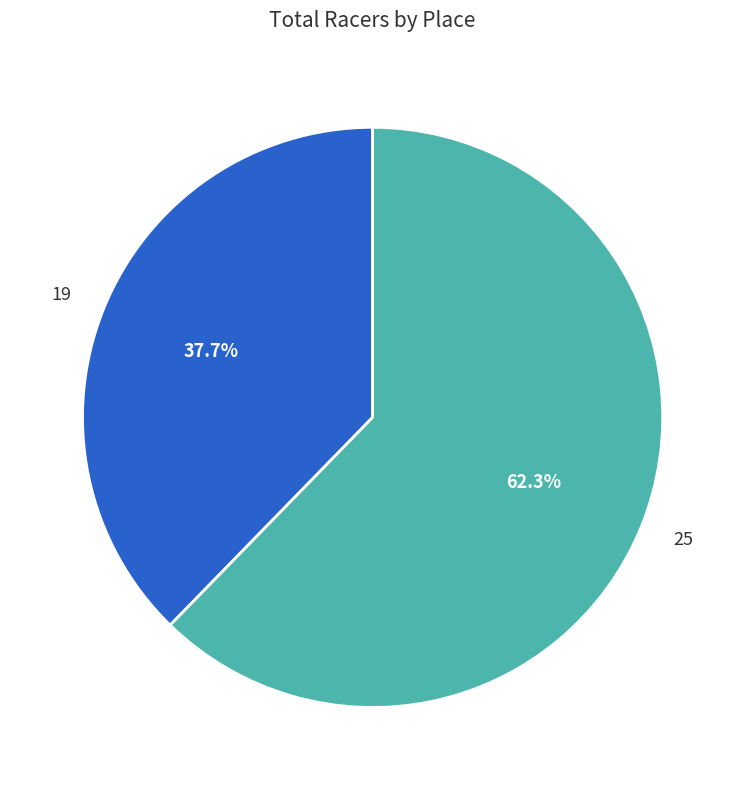

How many slices are in this pie chart?

2